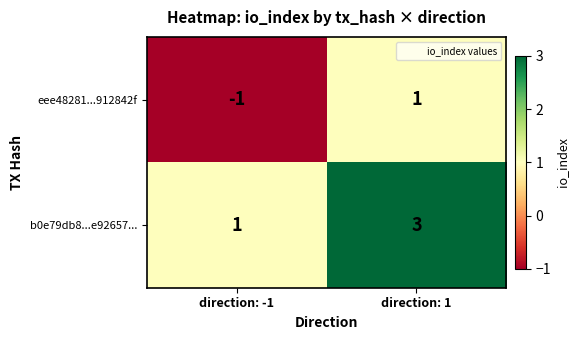

At which category is the sum across all series the highest?

direction: 1